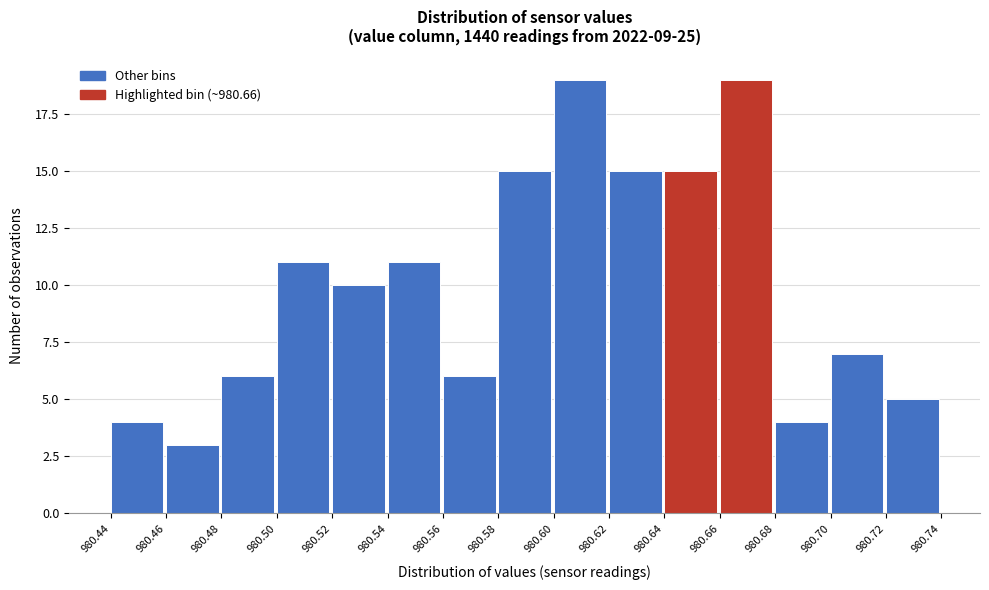

Reading left to right, transcribe this chart: for each bar, give the range it covers on the x-axis and its height. The values are not printed on the chart, so give them approximately, as read against the axis.

980.44 to 980.46: 4
980.46 to 980.48: 3
980.48 to 980.50: 6
980.50 to 980.52: 11
980.52 to 980.54: 10
980.54 to 980.56: 11
980.56 to 980.58: 6
980.58 to 980.60: 15
980.60 to 980.62: 19
980.62 to 980.64: 15
980.64 to 980.66: 15
980.66 to 980.68: 19
980.68 to 980.70: 4
980.70 to 980.72: 7
980.72 to 980.74: 5